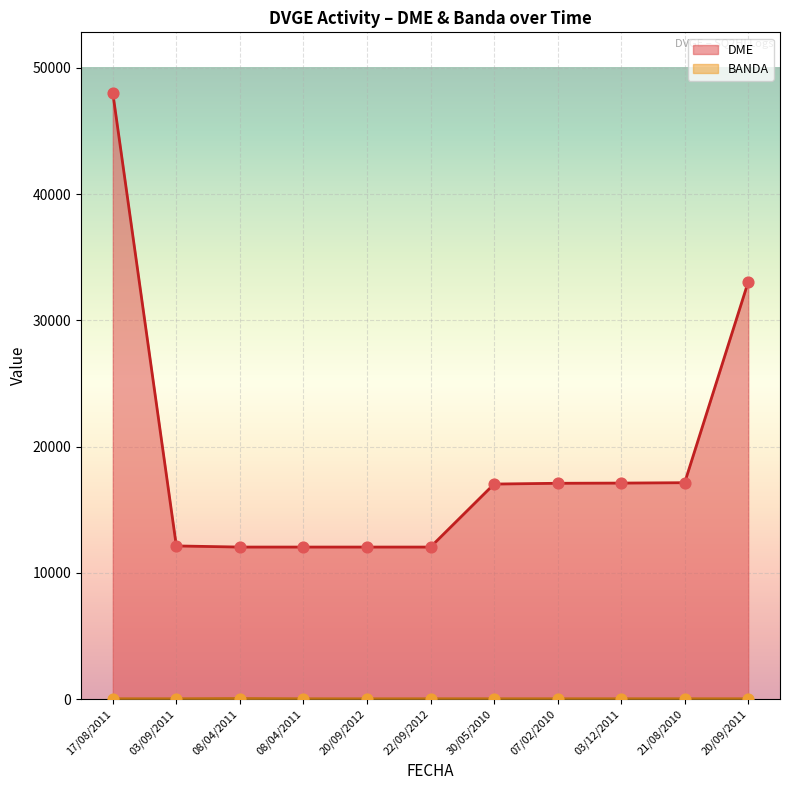

Which series contains the highest Y value?

DME